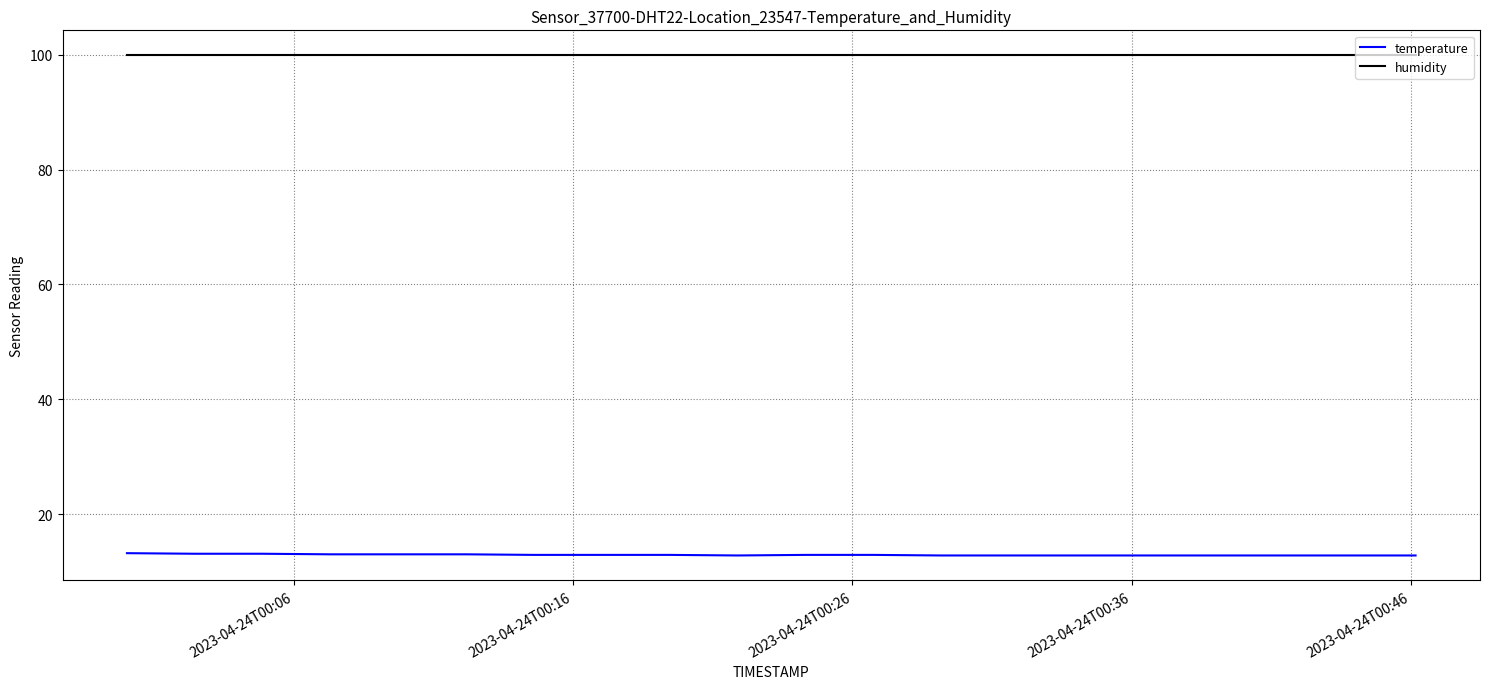

Which series has the largest total across all categories?

humidity